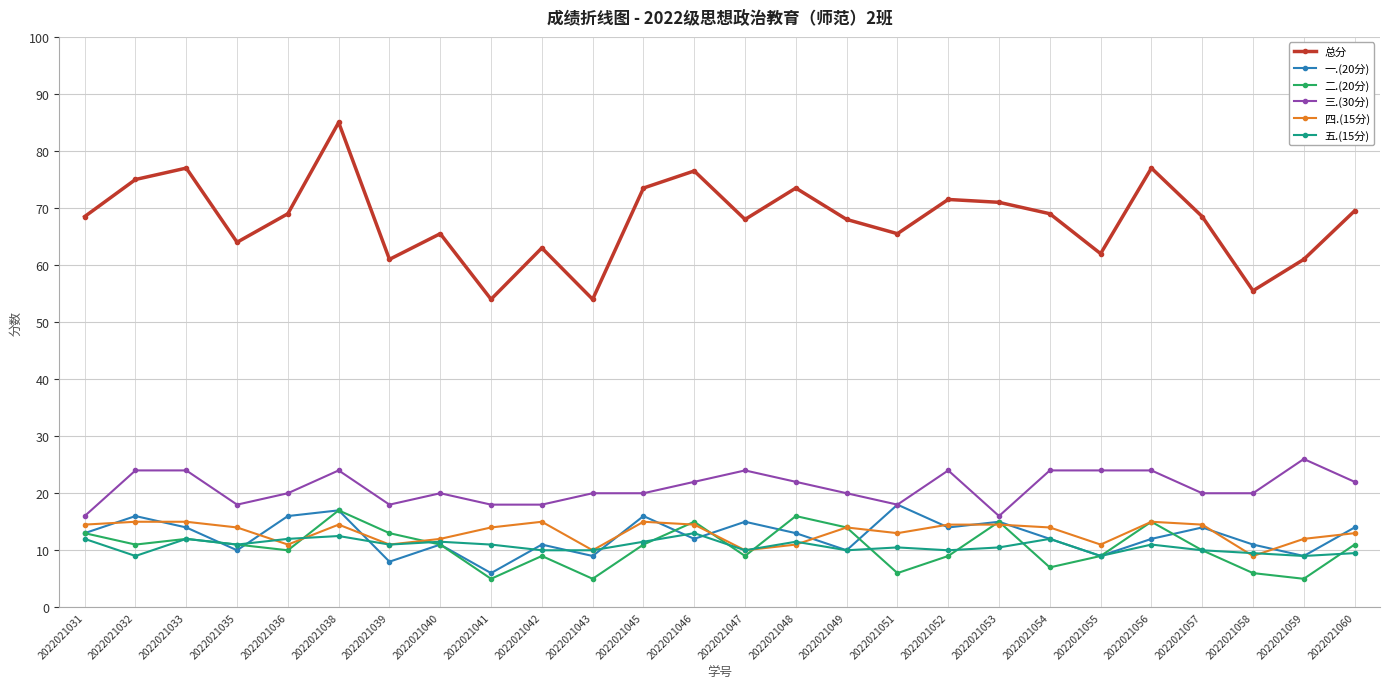

Which series ends up on top after the final intersection of 一.(20分) and 二.(20分)?

一.(20分)